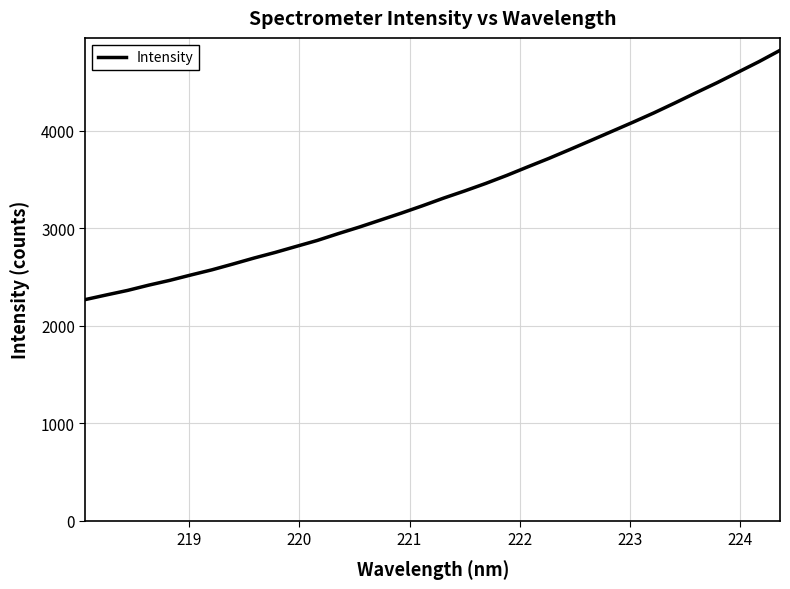

What is the maximum value shown in the chart?

4828.1